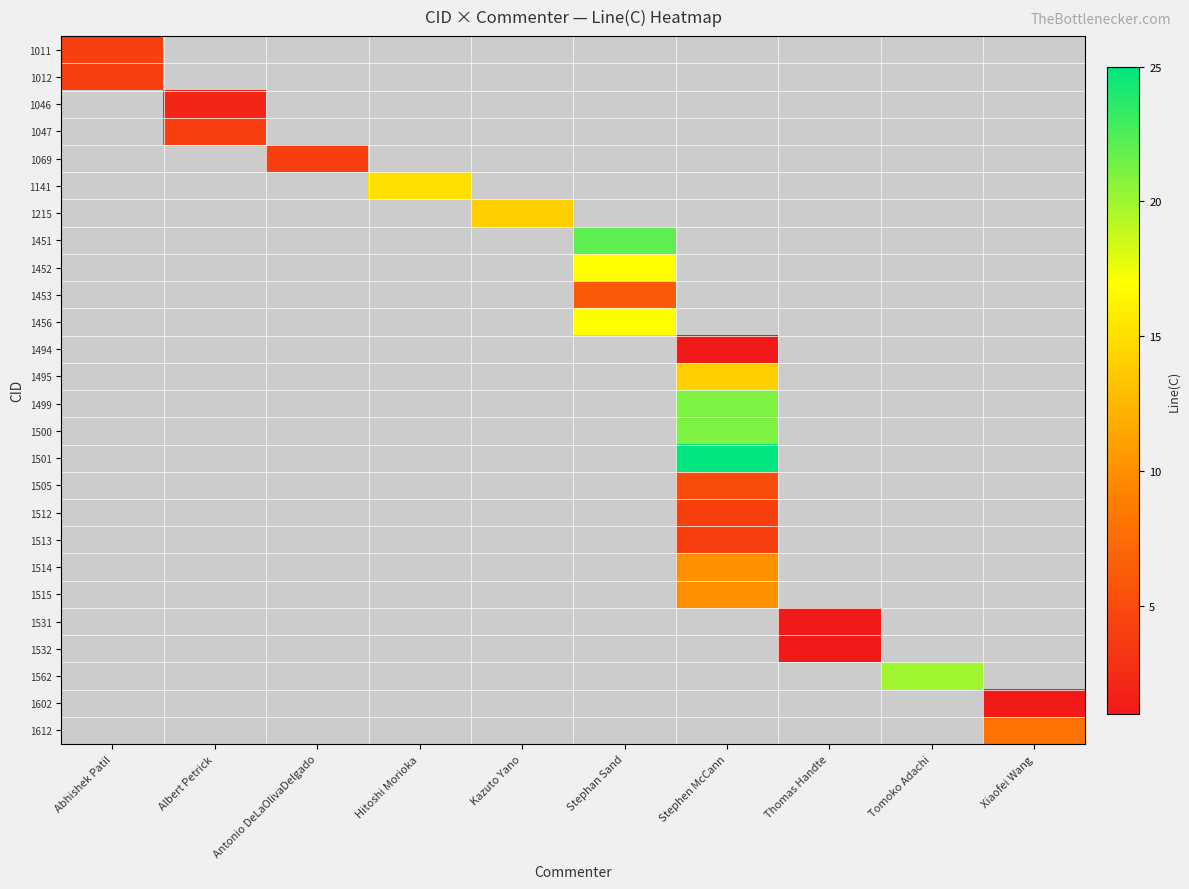

Which label corresponds to the smallest value in the chart?

Stephen McCann